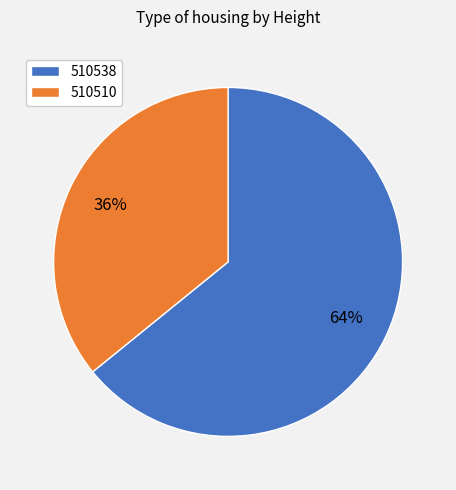

Which slice is the largest?

510538